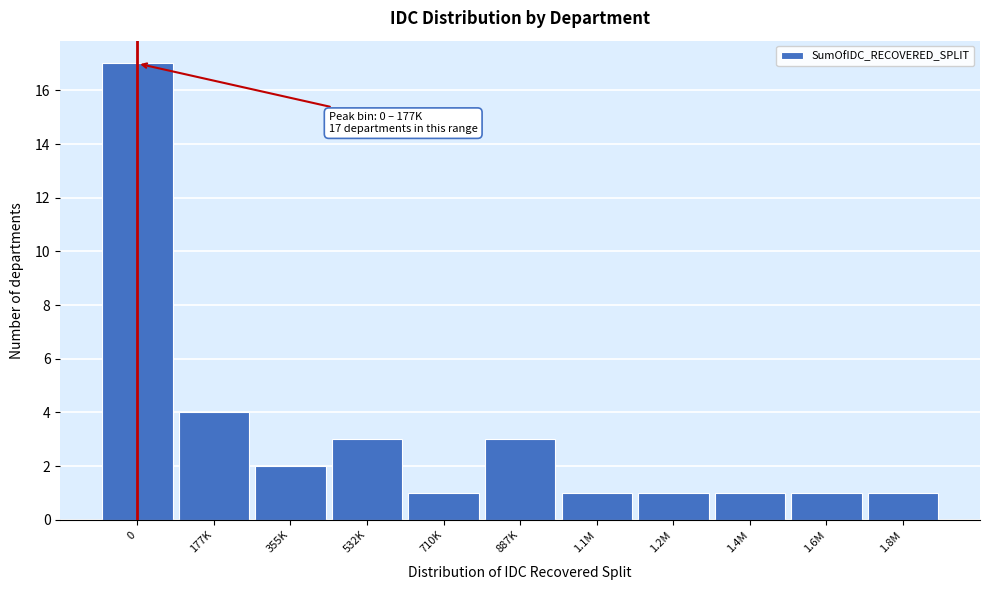

Reading left to right, extract all data points from this chart.

17	4	2	3	1	3	1	1	1	1	1